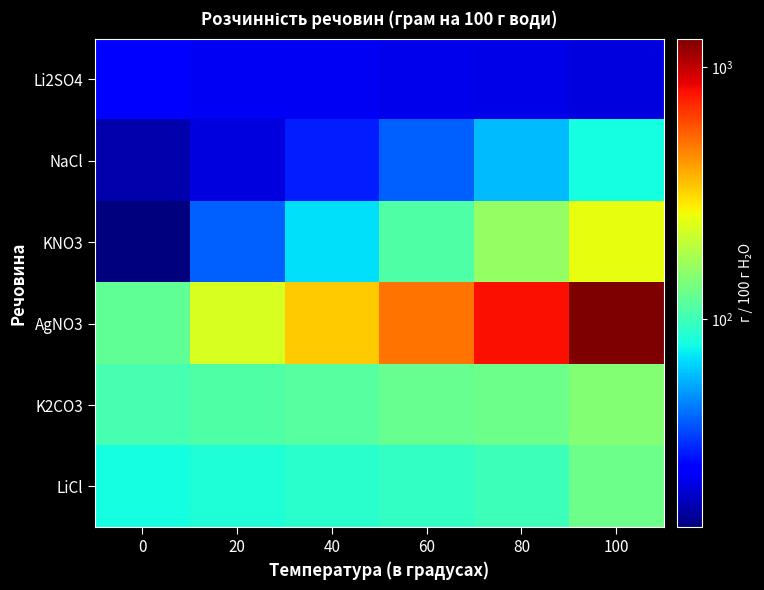

Between 60 and 100, which series saw the biggest shift?

AgNO3